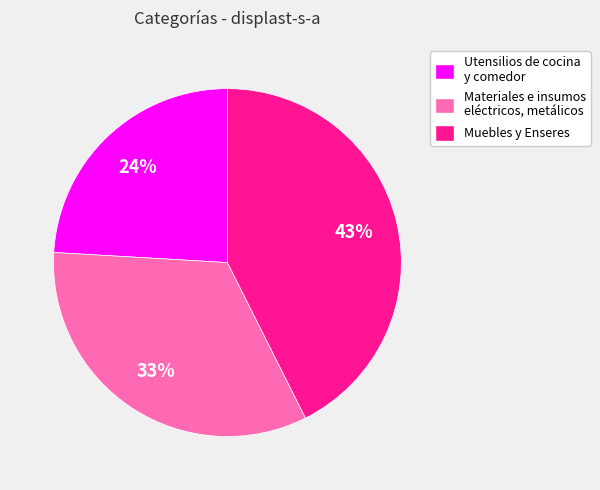

How many slices are in this pie chart?

3